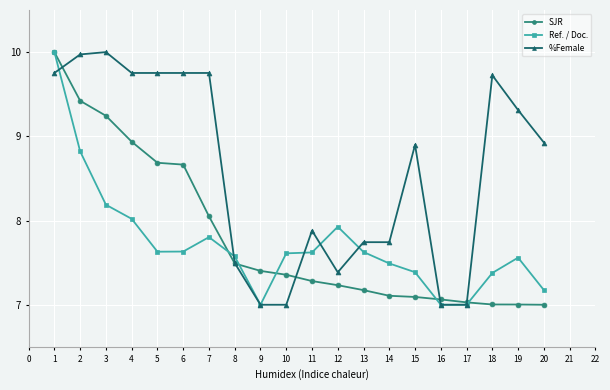

What is the minimum value shown in the chart?

7.0